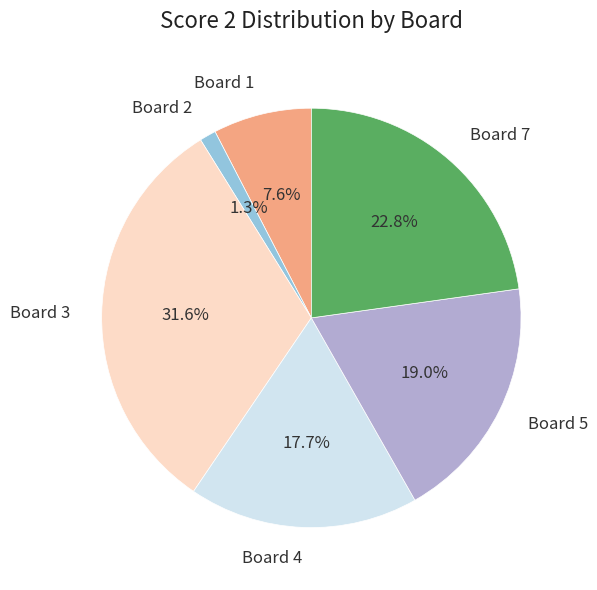

What is the ratio of the value at Board 3 to the value at Board 5?

1.7